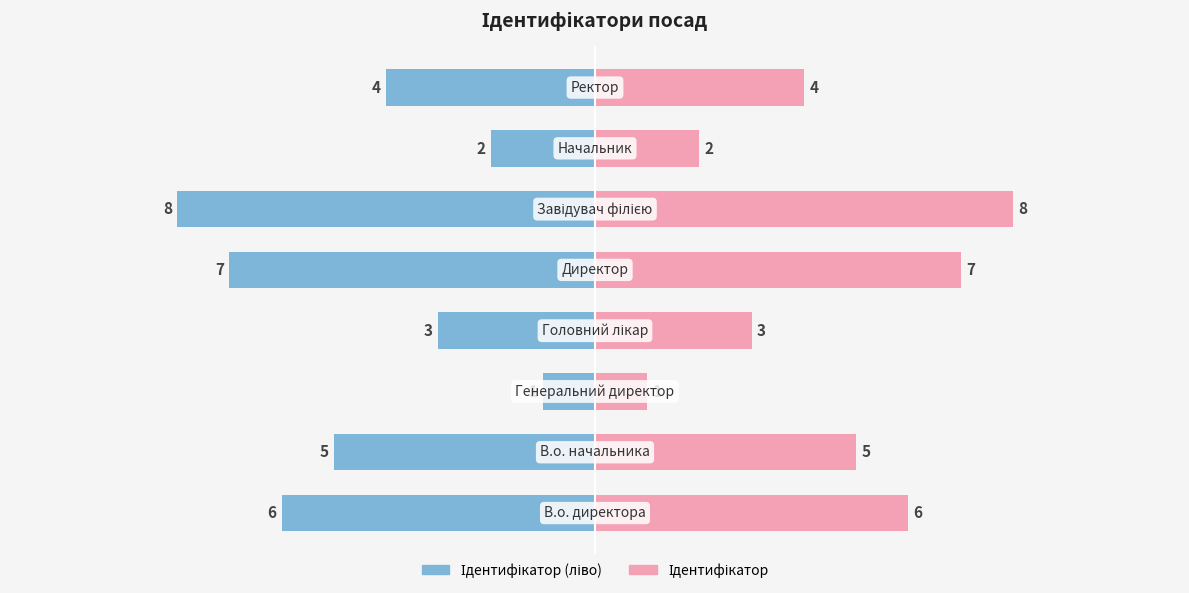

How many bars are there in each group?

2